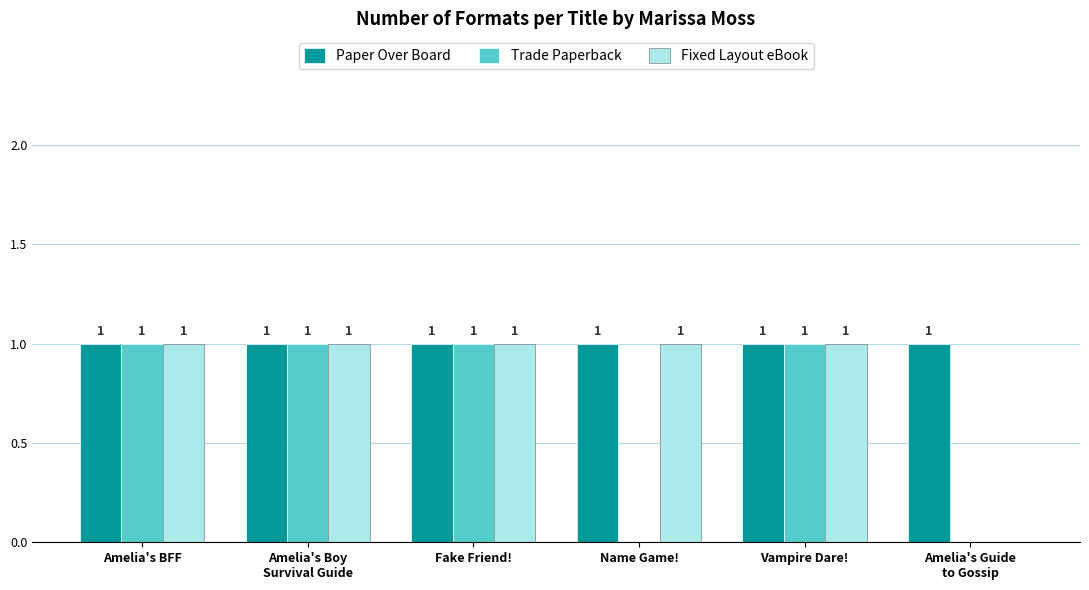

The Paper Over Board series shows 1 at Name Game!. True or false?

True